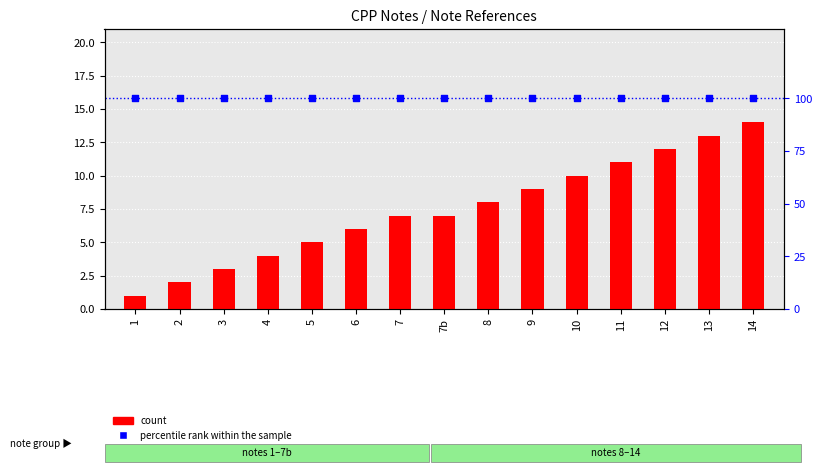

What are all the series names shown in the legend?

count, percentile rank within the sample